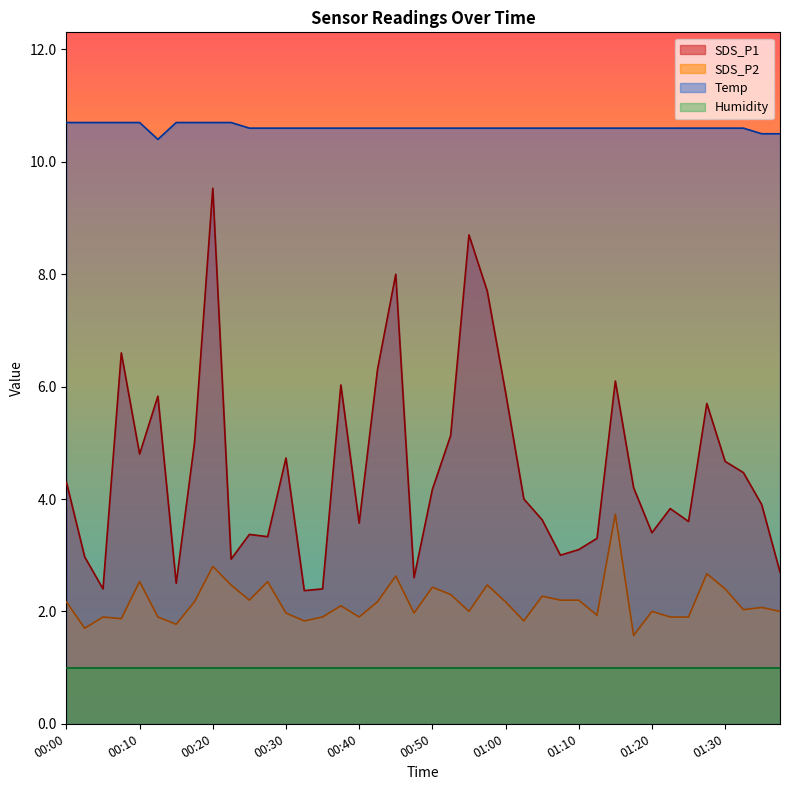

How many distinct data groups are displayed?

4